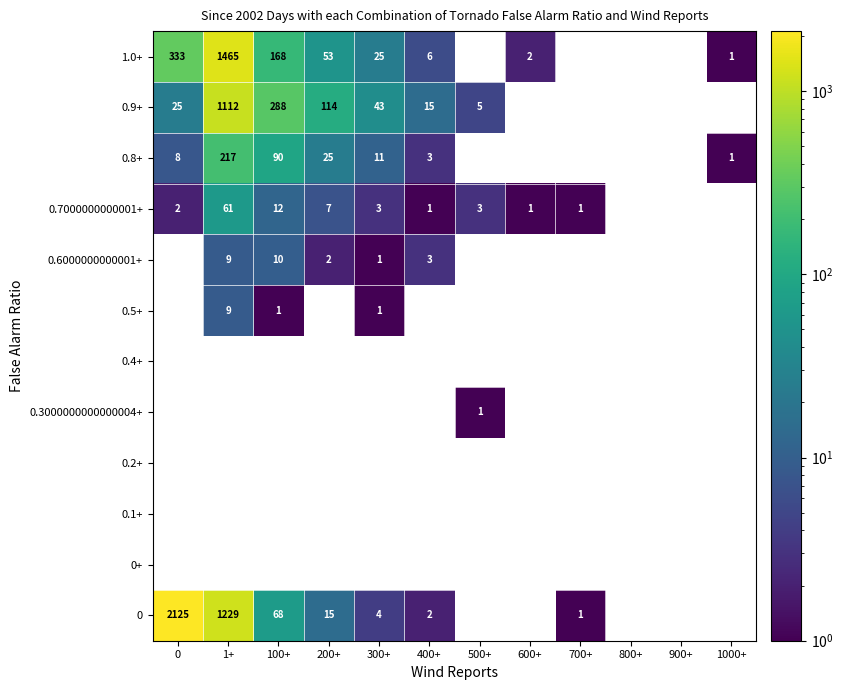

True or false: 0.8+ has a value of 90 at 100+.

True